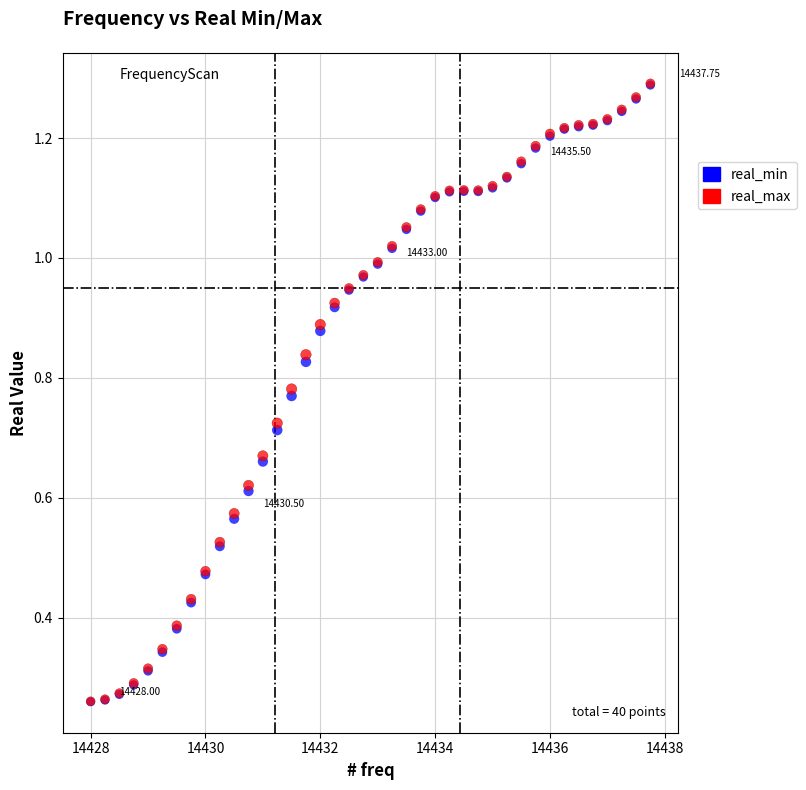

What are all the series names shown in the legend?

real_min, real_max